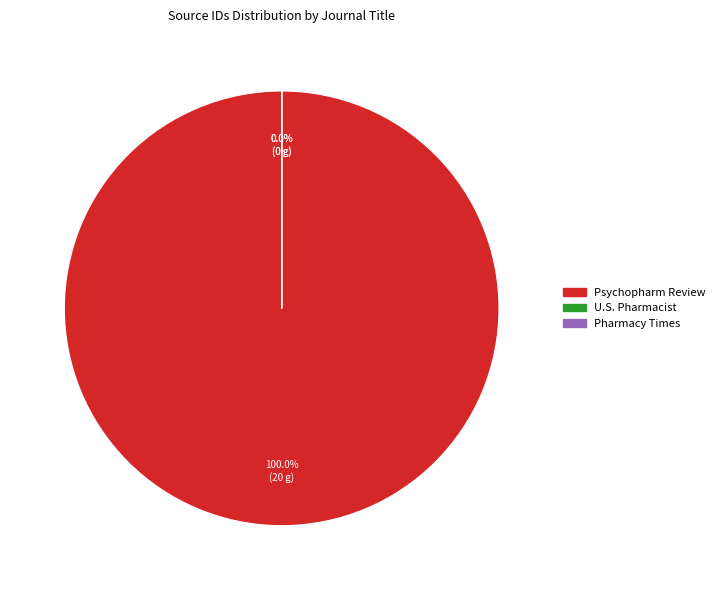

Is it true that U.S. Pharmacist is 6% of the pie?

False